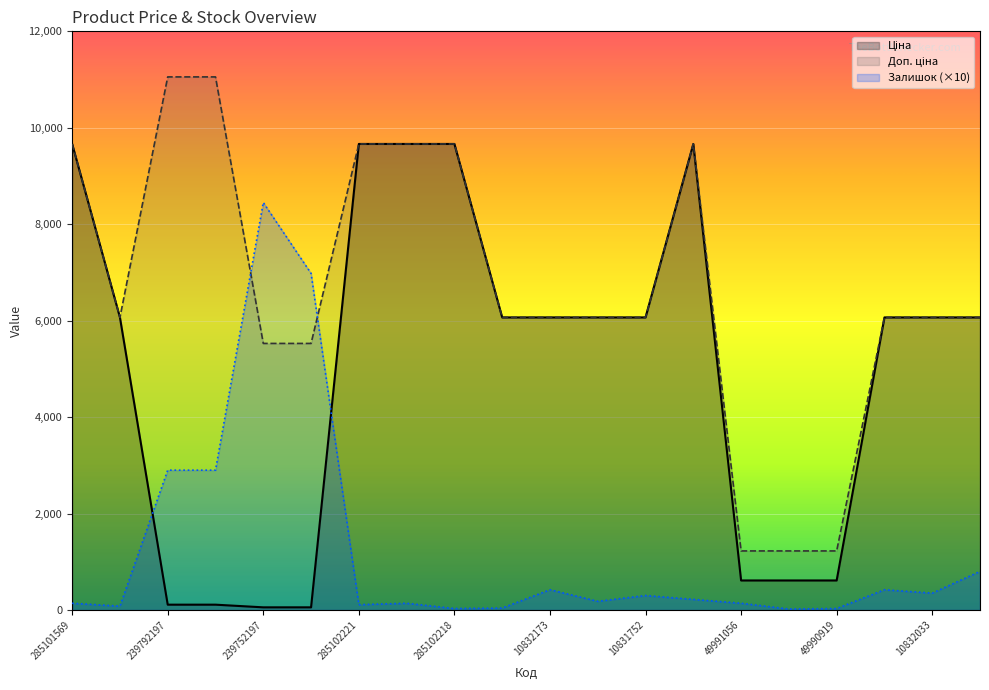

What is the difference between the Залишок values at 10832033 and 10832172?

170.0